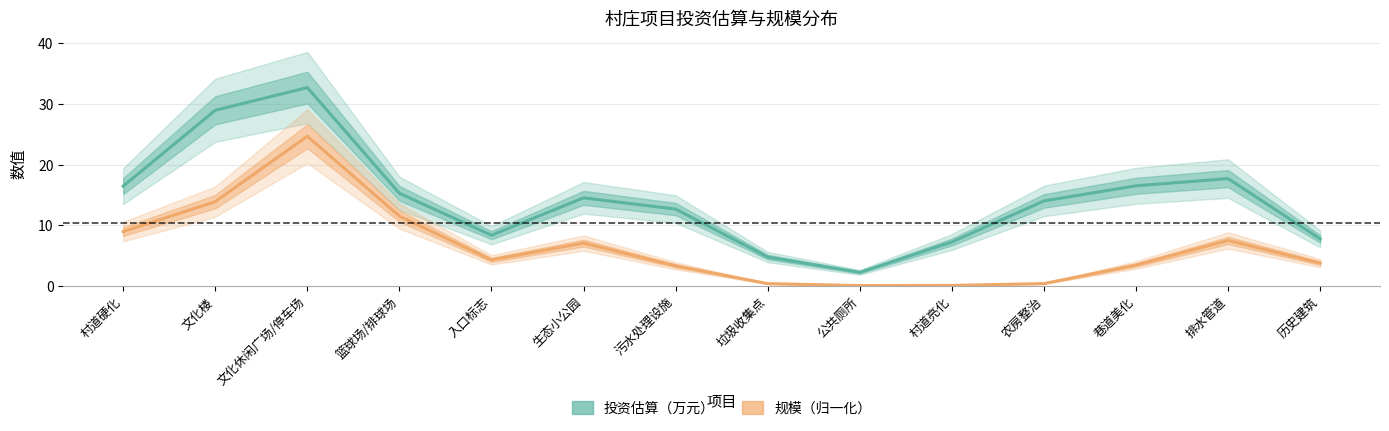

How many interior local valleys does the 投资估算（万元） series have?

2